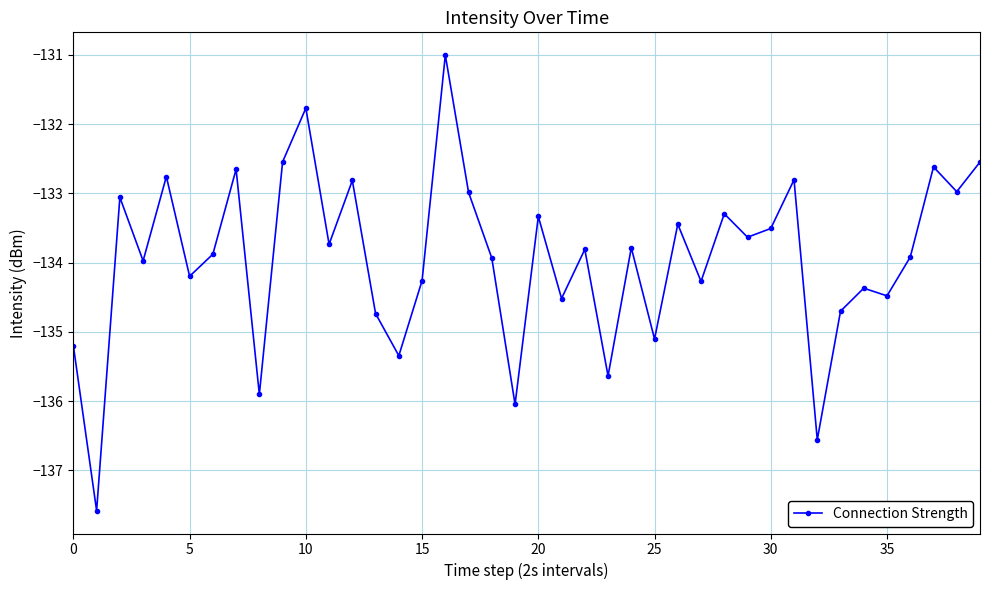

What is the smallest value displayed?

-137.6